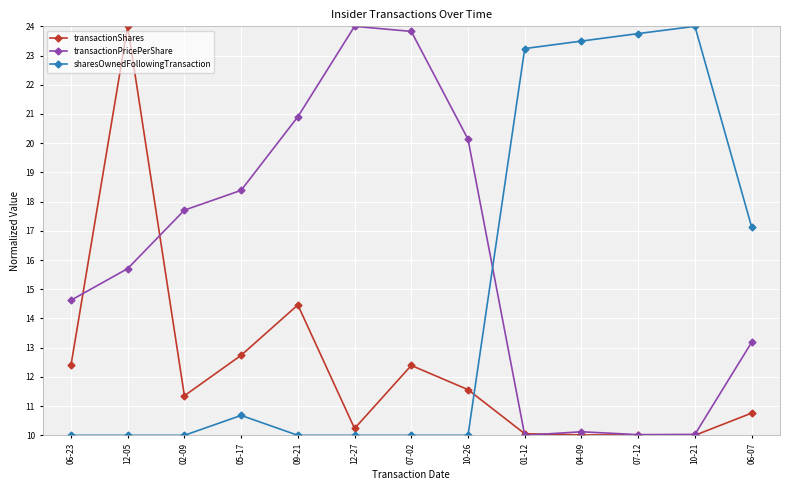

Between which two adjacent categories do transactionShares and sharesOwnedFollowingTransaction first intersect?

10-26 and 01-12